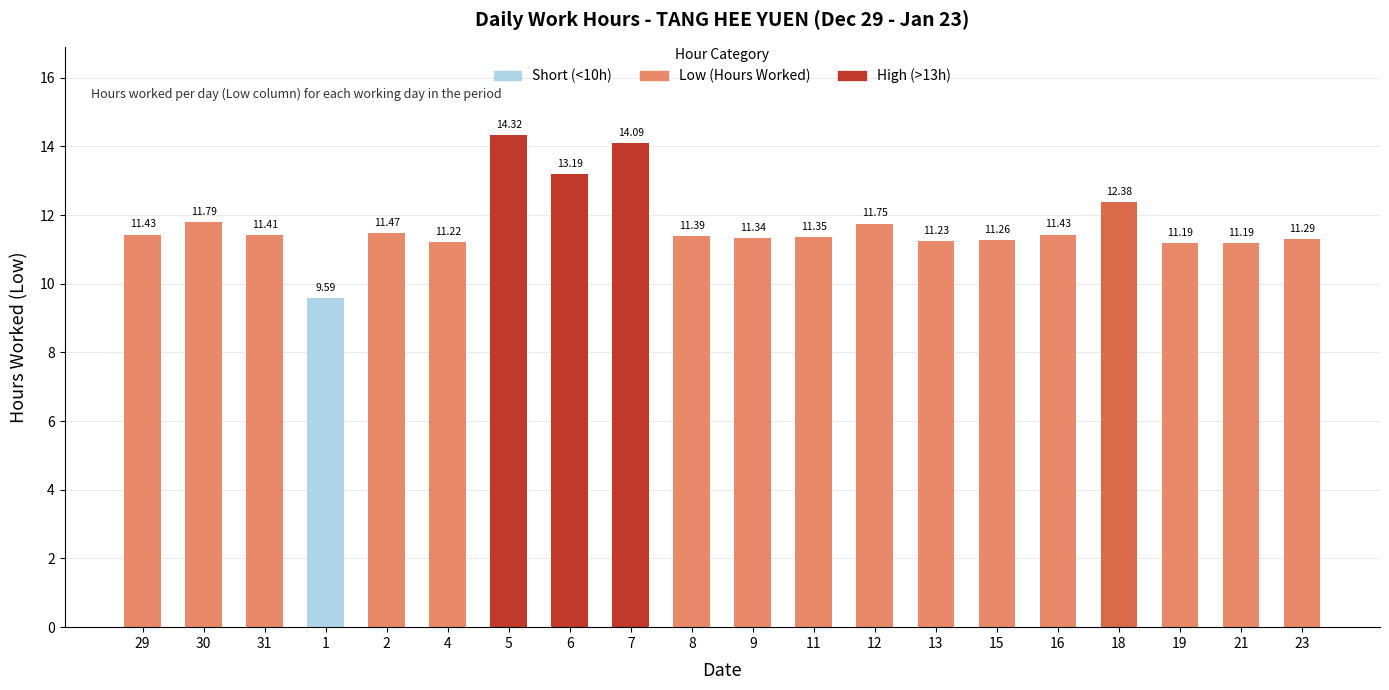

What is the ratio of the value at 13 to the value at 1?

1.2